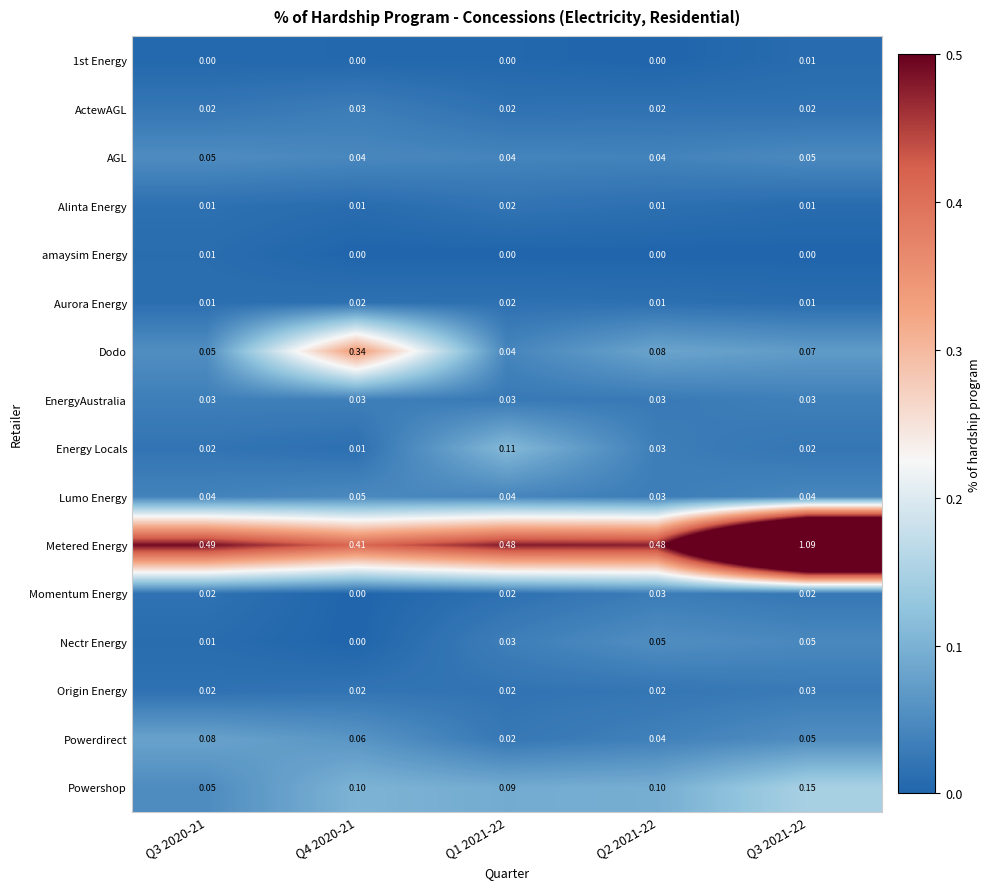

Between Q3 2020-21 and Q2 2021-22, which series saw the biggest shift?

Powershop